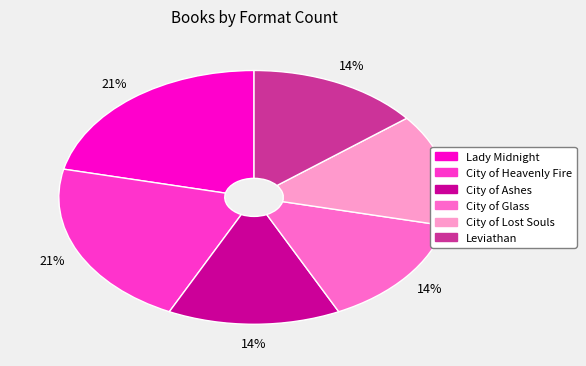

Approximately how many times larger is the value at City of Ashes compared to Leviathan?

1.0